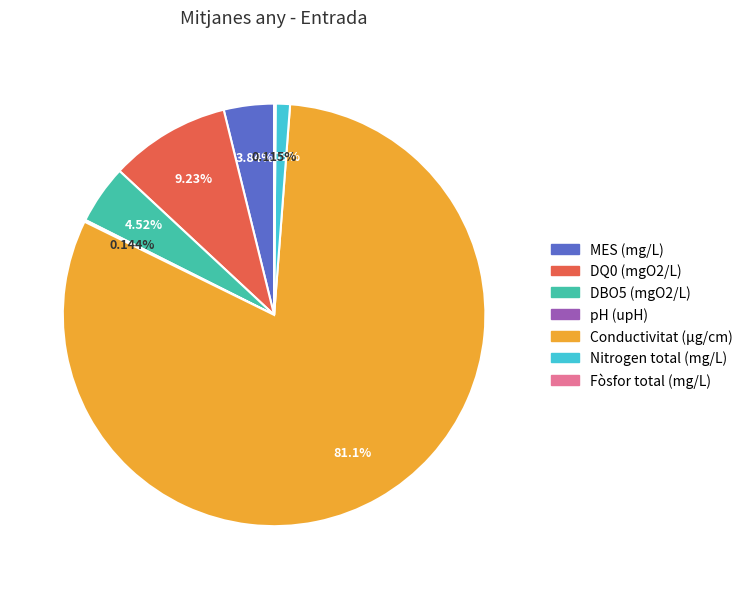

Does Conductivitat (µg/cm) account for over 50% of the chart?

Yes